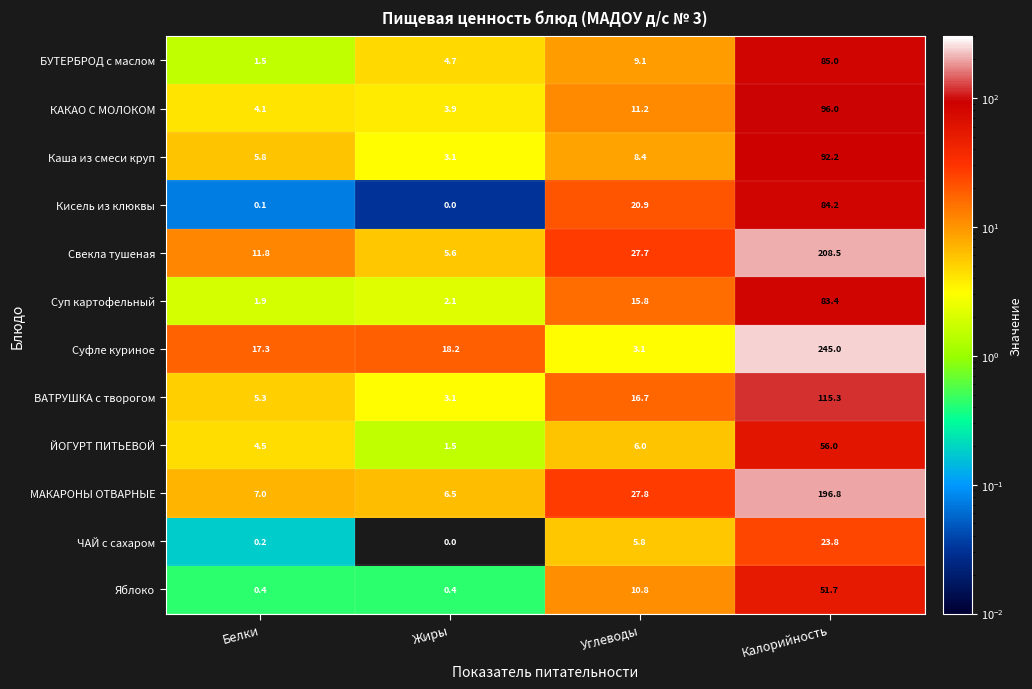

The Суп картофельный series shows 2.1 at Жиры. True or false?

True